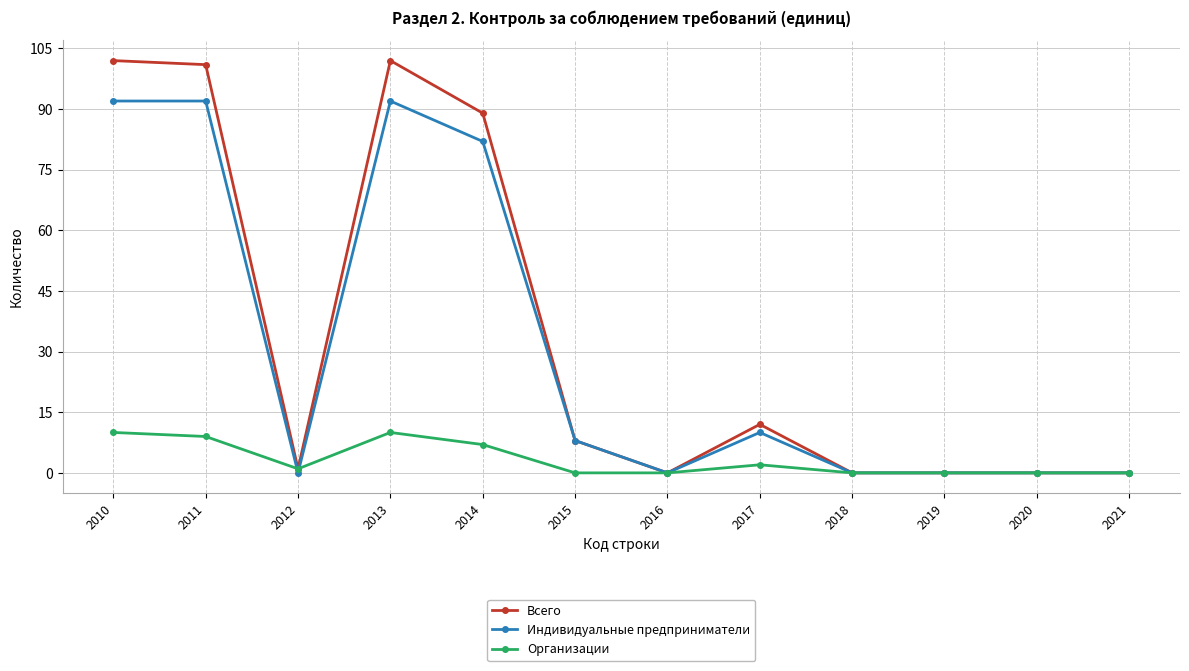

How many data points does each series have?

12